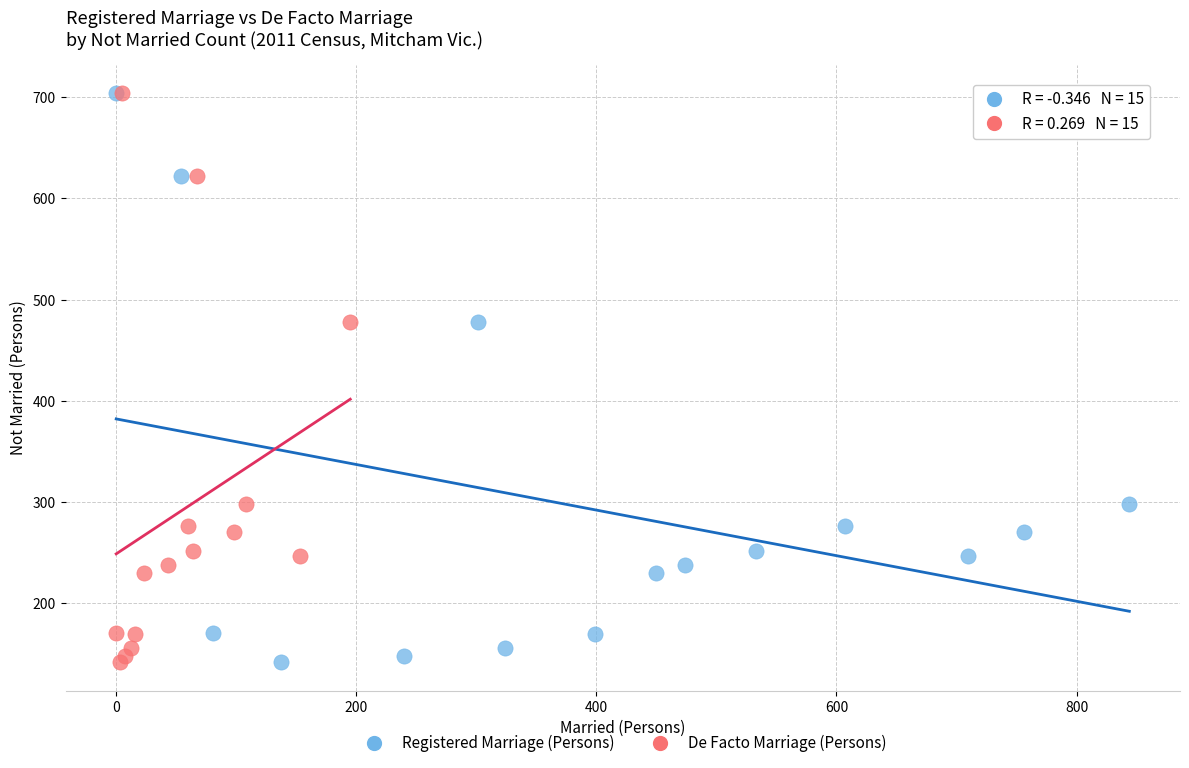

What are all the series names shown in the legend?

Registered Marriage (Persons), De Facto Marriage (Persons)